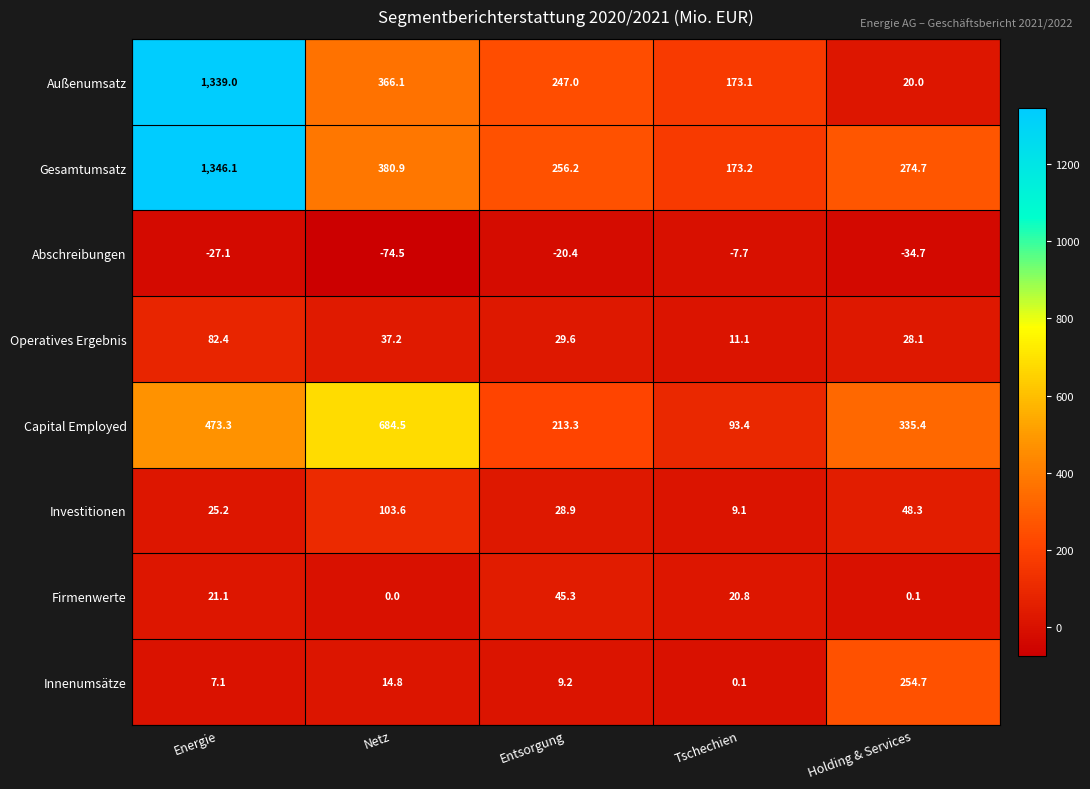

At how many categories does at least one series exceed 1240?

1